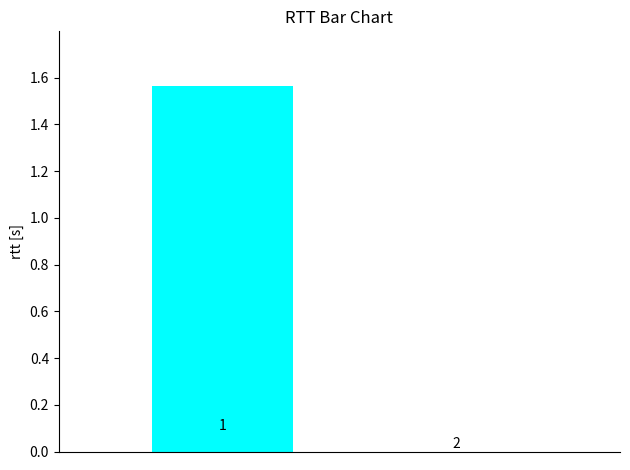

Does the chart contain stacked bars?

No